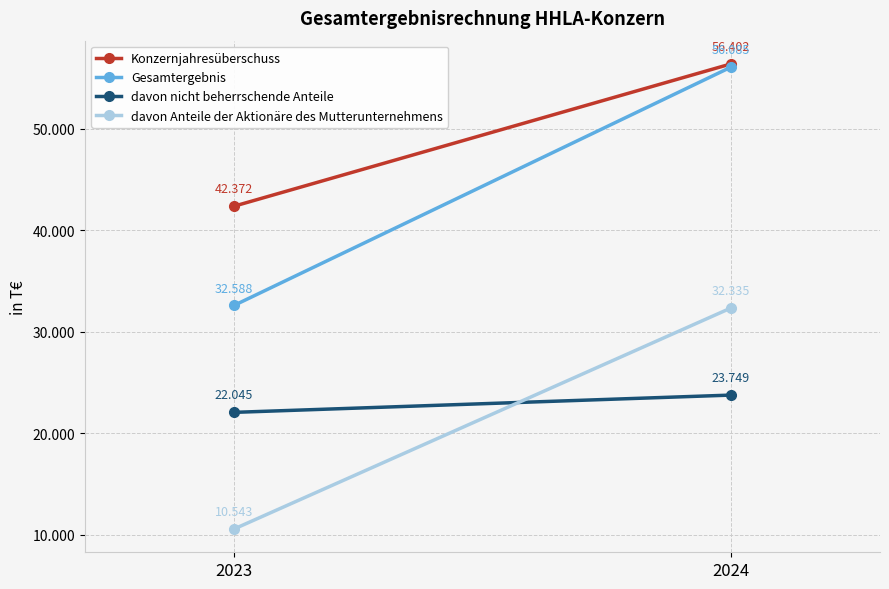

What is the average value of the davon nicht beherrschende Anteile series?

22897